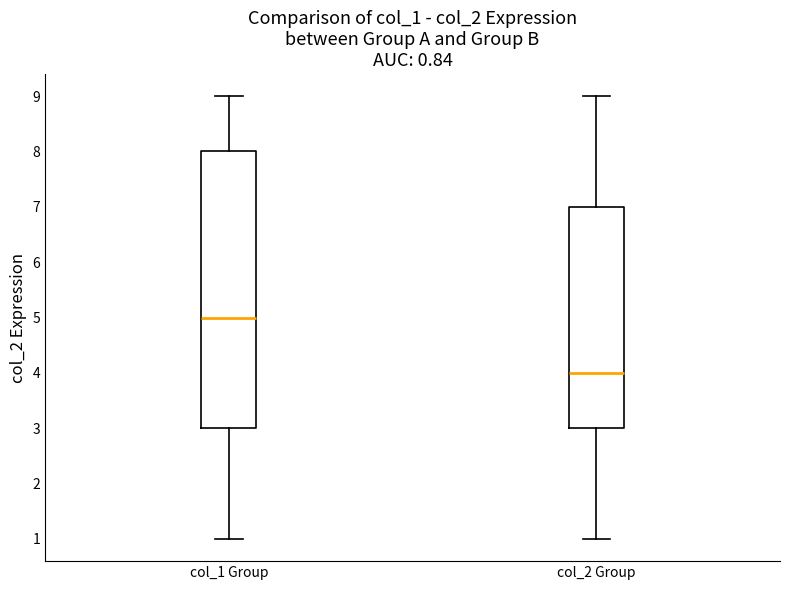

Which box has the highest median line?

col_1 Group